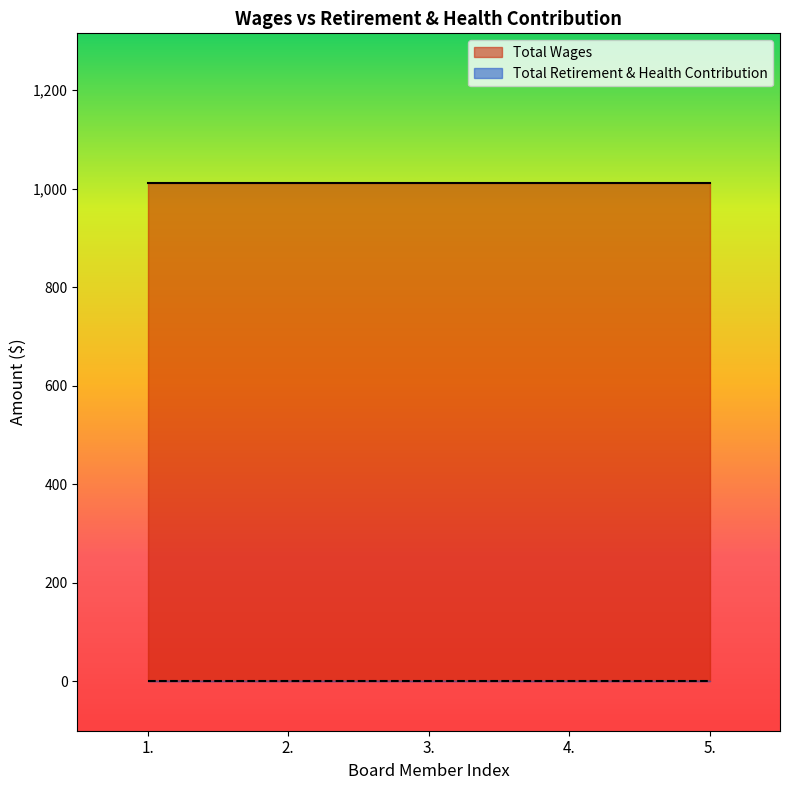

Which series has the widest spread of values?

Total Wages